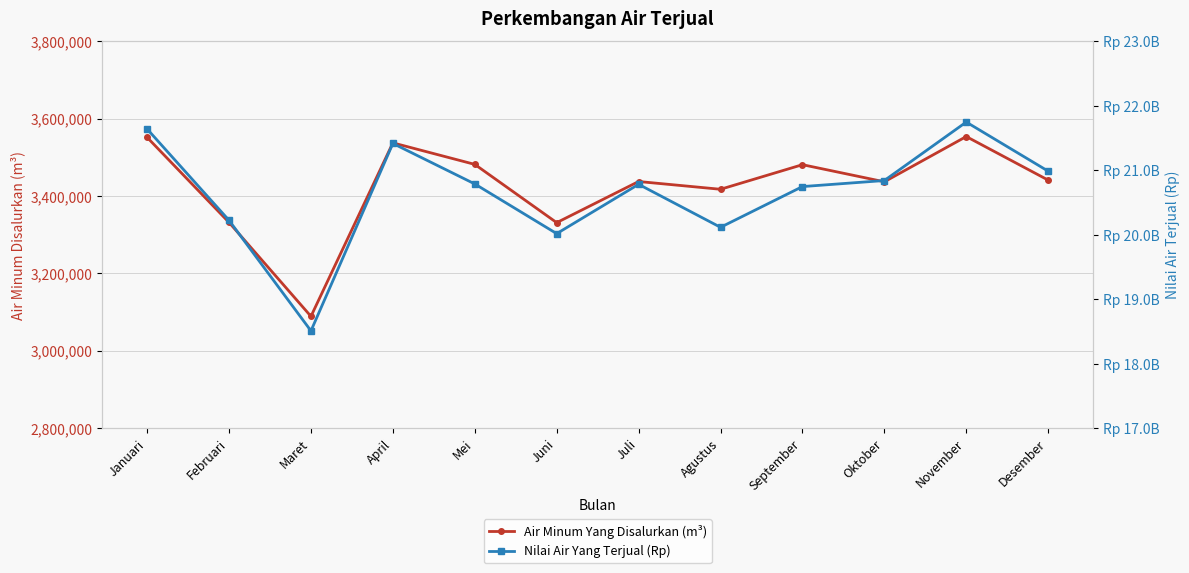

How many series are shown in this chart?

2